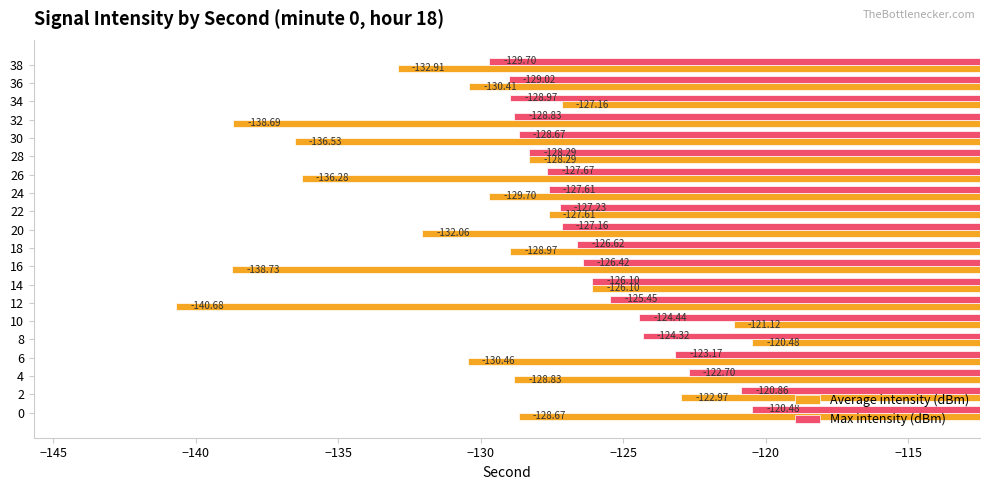

Which series has the widest spread of values?

Average intensity (dBm)